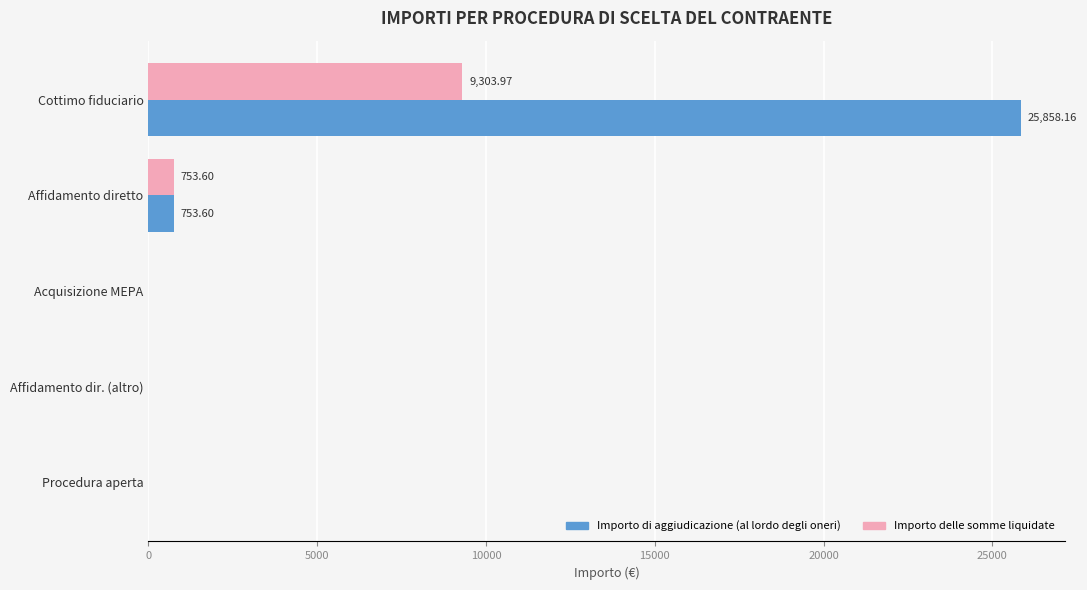

What is the sum of the Importo di aggiudicazione (al lordo degli oneri) values at Cottimo fiduciario and Procedura aperta?

25858.2